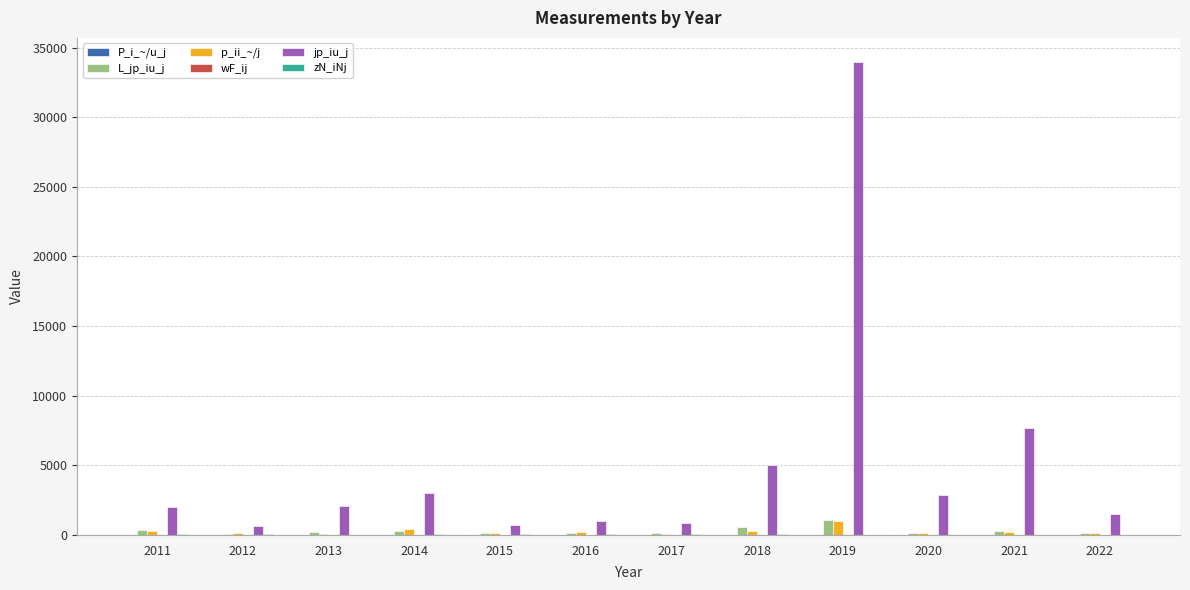

Which series has the largest total across all categories?

jp_iu_j